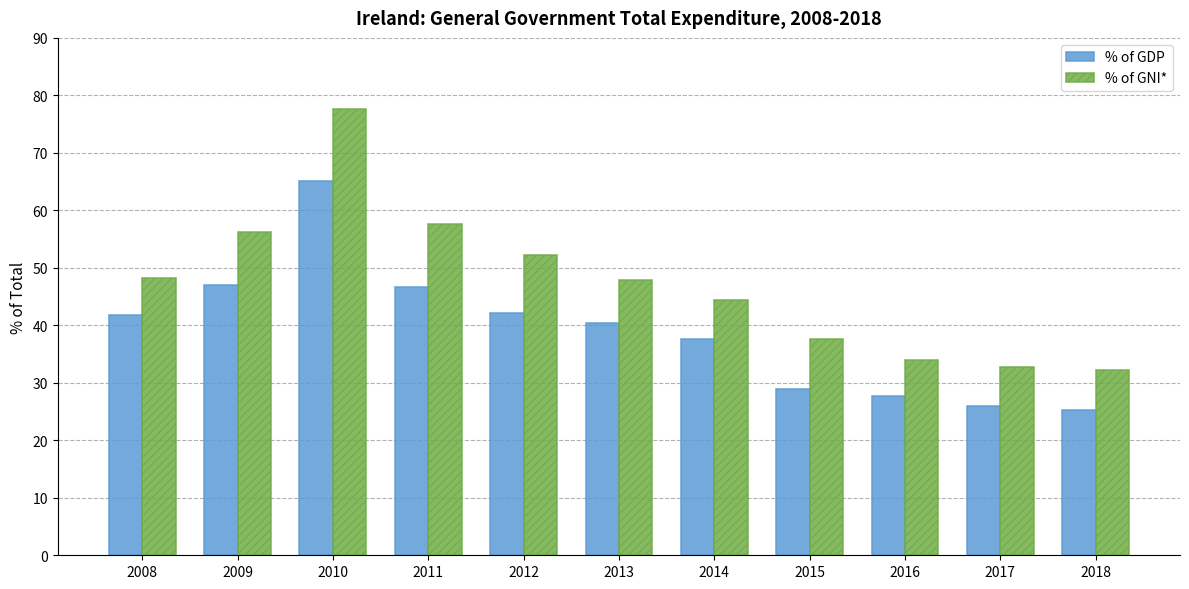

Which series has the largest range (max minus min)?

% of GNI*